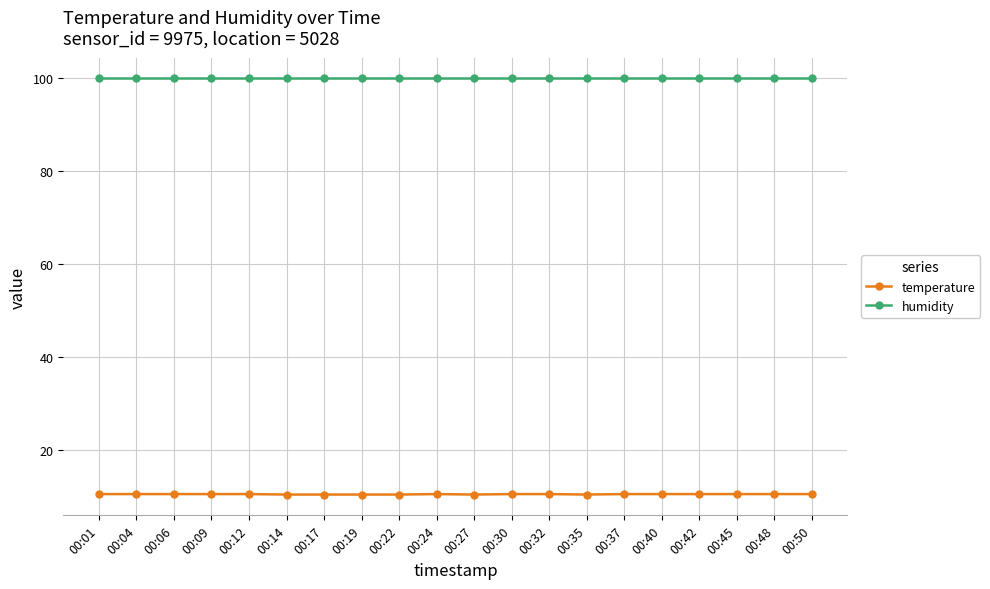

List the series in order of their peak value, lowest first.

temperature, humidity